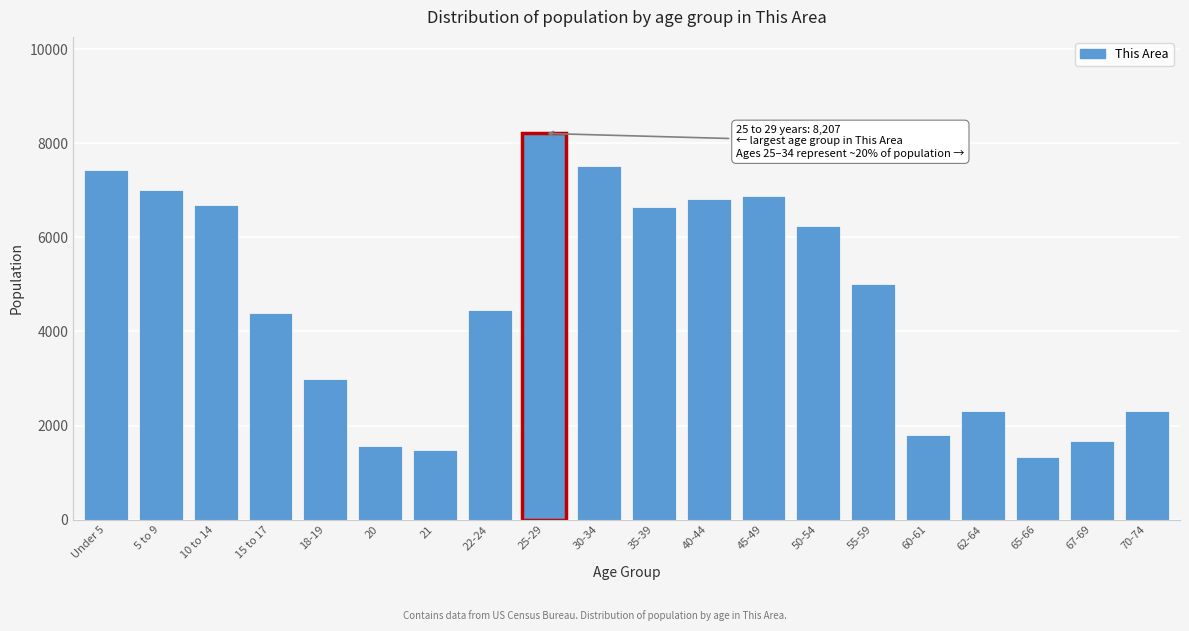

What is the average value?

4636